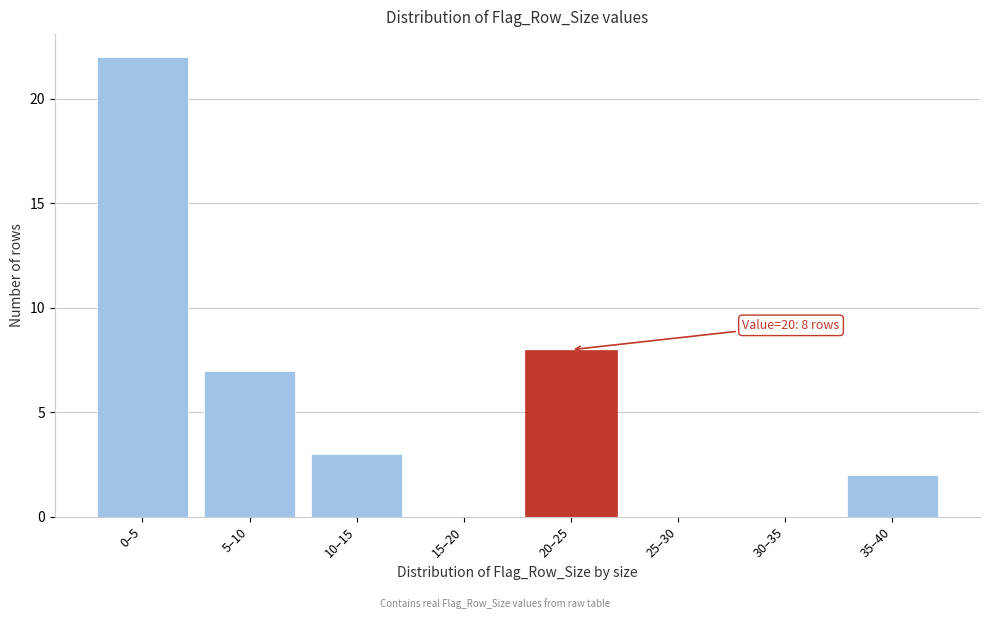

Reading left to right, list all the values displayed in this chart.

0–5=22	5–10=7	10–15=3	15–20=0	20–25=8	25–30=0	30–35=0	35–40=2